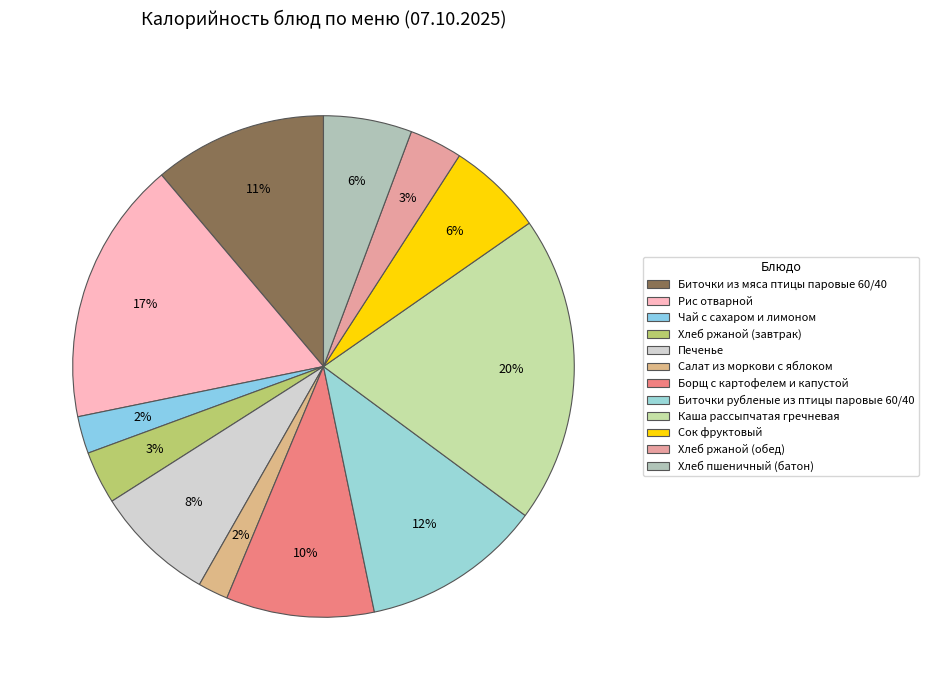

Do Печенье and Рис отварной together represent more than half of the pie?

No